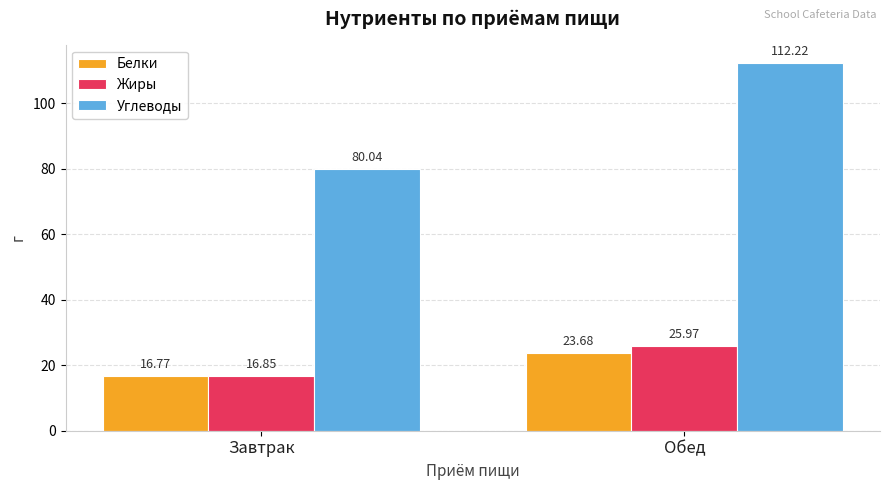

Rank the series by their maximum value, from highest to lowest.

Углеводы, Жиры, Белки